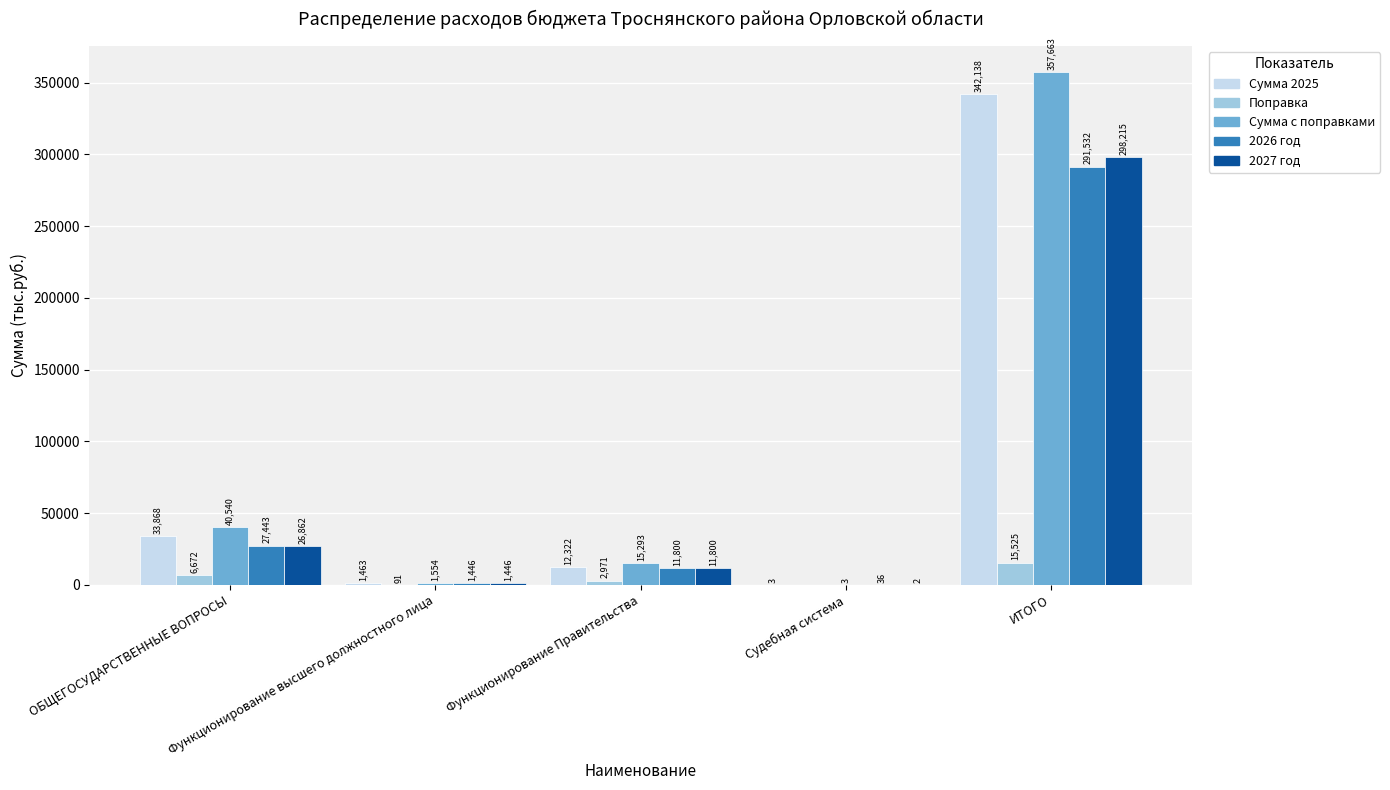

Which series has the largest total across all categories?

Сумма с поправками